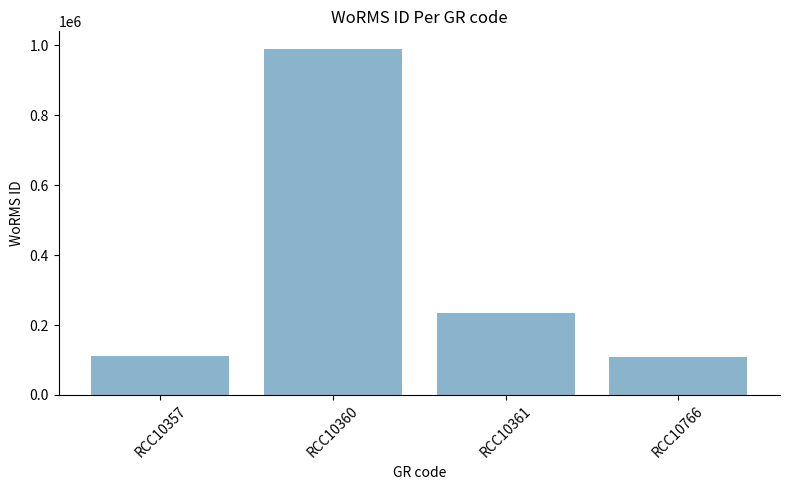

What is the value of the 3rd bar from the left?

233840